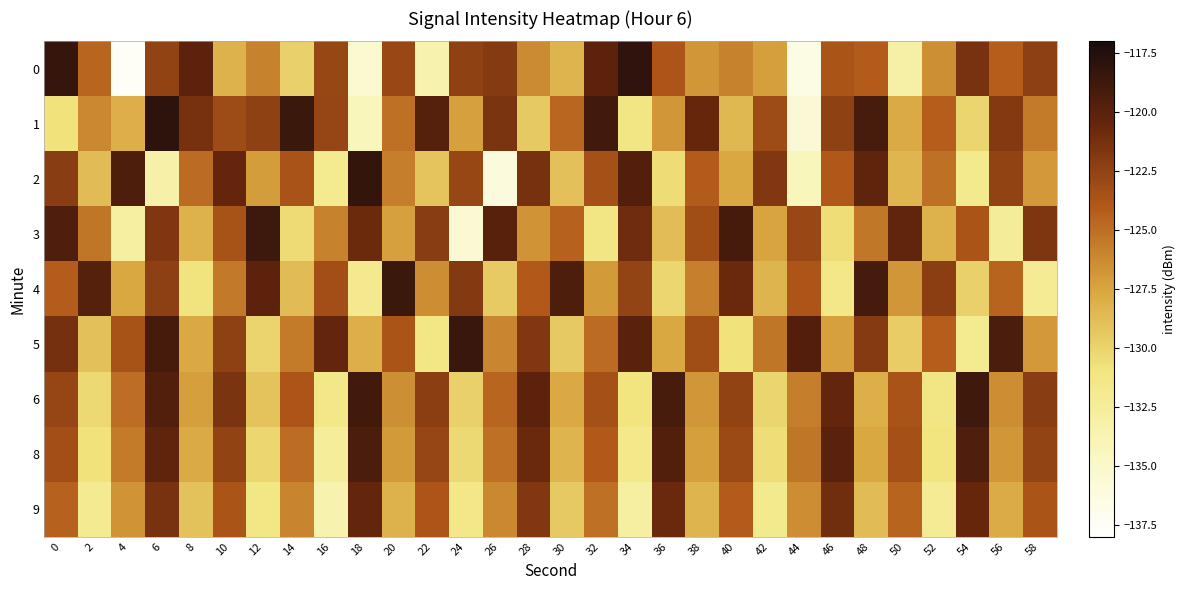

Which series has the largest total across all categories?

1